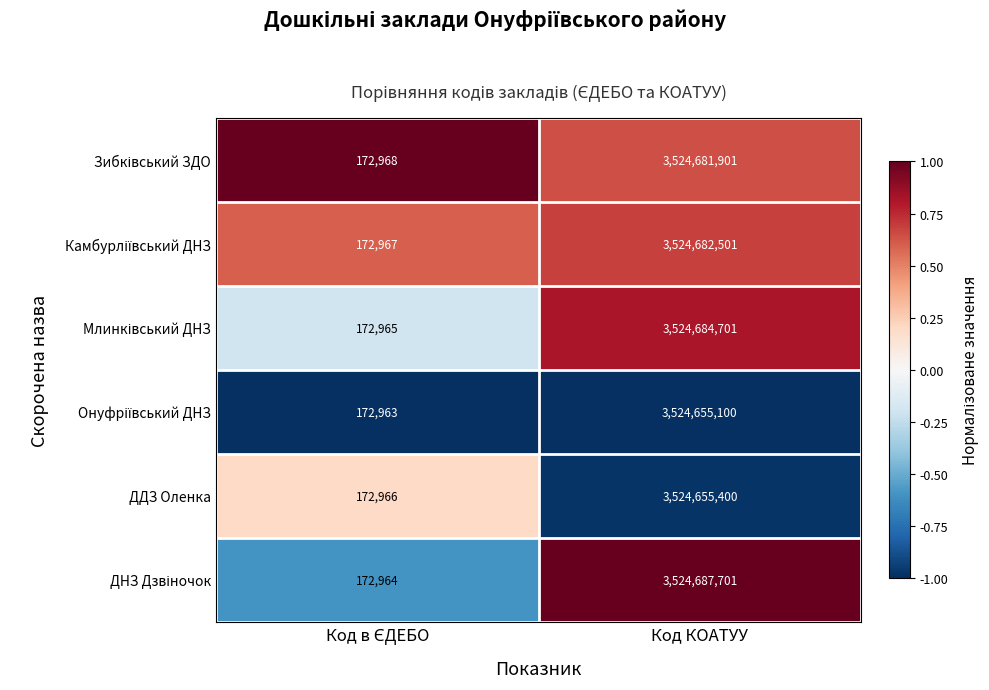

What is the total value across all series at Код КОАТУУ?

21148047304